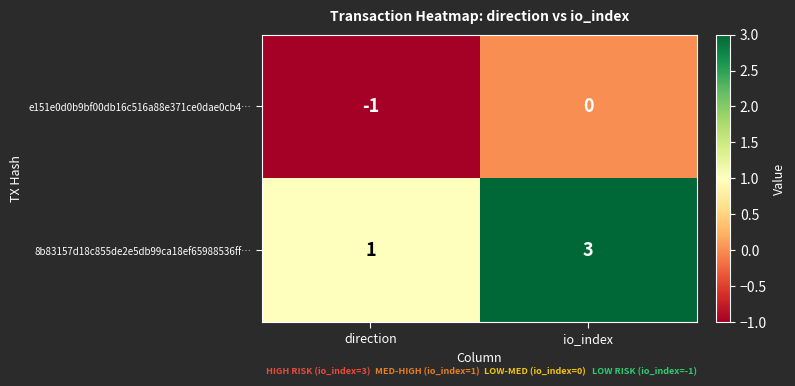

What is the sum of the 8b83157d18c855de2e5db99ca18ef65988536ff… values at io_index and direction?

4